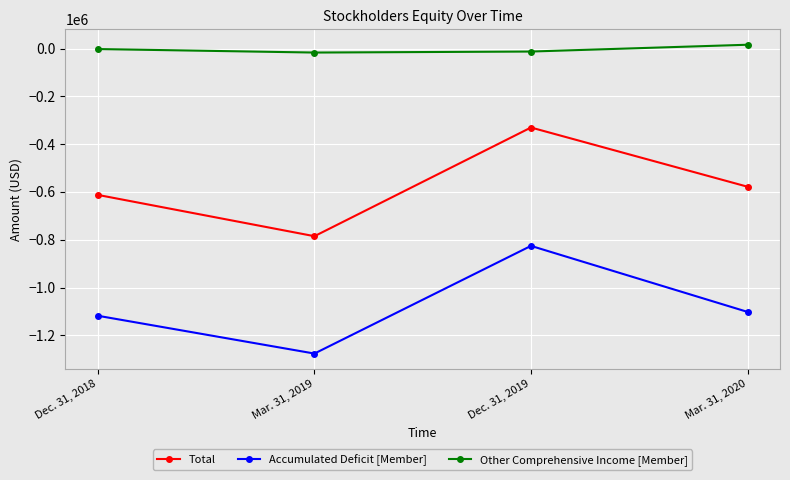

Where is the first local minimum for Total?

Mar. 31, 2019